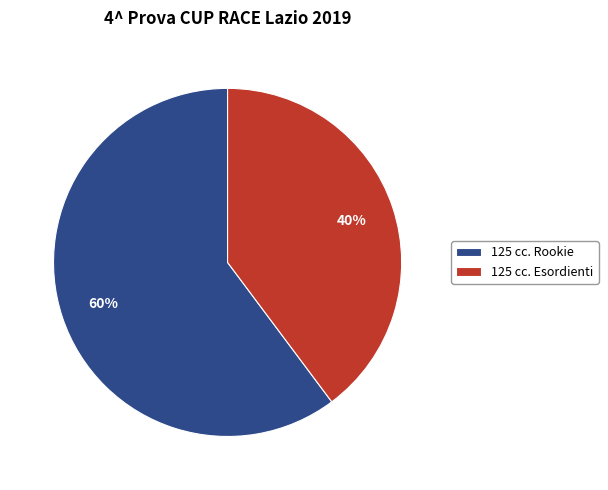

Count the number of slices in the pie.

2